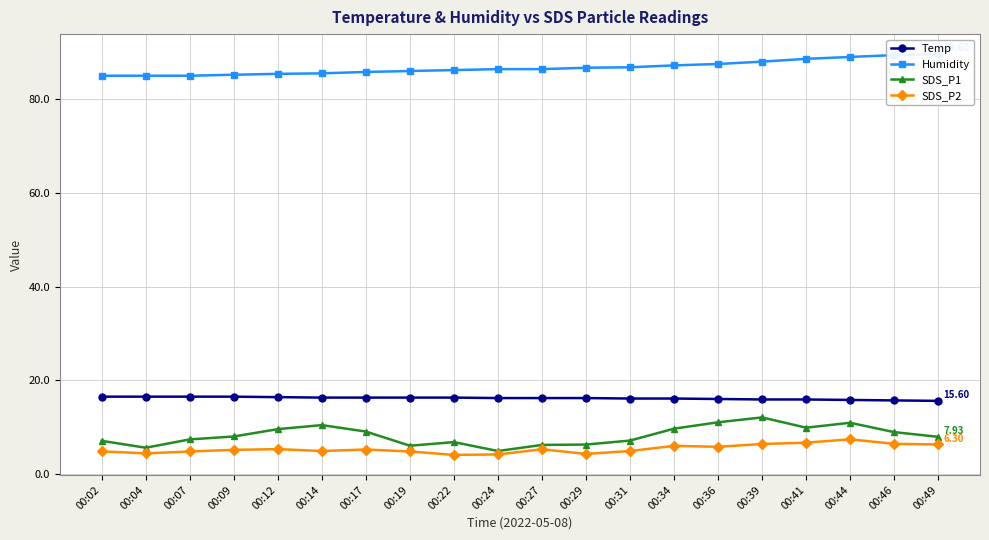

Reading left to right, transcribe all the data shown in this chart.

Temp: 00:02=16.5	00:04=16.5	00:07=16.5	00:09=16.5	00:12=16.4	00:14=16.3	00:17=16.3	00:19=16.3	00:22=16.3	00:24=16.2	00:27=16.2	00:29=16.2	00:31=16.1	00:34=16.1	00:36=16.0	00:39=15.9	00:41=15.9	00:44=15.8	00:46=15.7	00:49=15.6
Humidity: 00:02=85.0	00:04=85.0	00:07=85.0	00:09=85.2	00:12=85.4	00:14=85.5	00:17=85.8	00:19=86.0	00:22=86.2	00:24=86.4	00:27=86.4	00:29=86.7	00:31=86.8	00:34=87.2	00:36=87.5	00:39=88.0	00:41=88.6	00:44=89.0	00:46=89.4	00:49=89.6
SDS_P1: 00:02=7.1	00:04=5.6	00:07=7.4	00:09=8.0	00:12=9.6	00:14=10.4	00:17=9.1	00:19=6.0	00:22=6.8	00:24=4.9	00:27=6.2	00:29=6.3	00:31=7.1	00:34=9.7	00:36=11.0	00:39=12.1	00:41=9.9	00:44=10.9	00:46=8.9	00:49=7.9
SDS_P2: 00:02=4.8	00:04=4.4	00:07=4.8	00:09=5.2	00:12=5.3	00:14=4.9	00:17=5.2	00:19=4.8	00:22=4.1	00:24=4.2	00:27=5.3	00:29=4.3	00:31=4.9	00:34=6.0	00:36=5.8	00:39=6.4	00:41=6.7	00:44=7.4	00:46=6.4	00:49=6.3